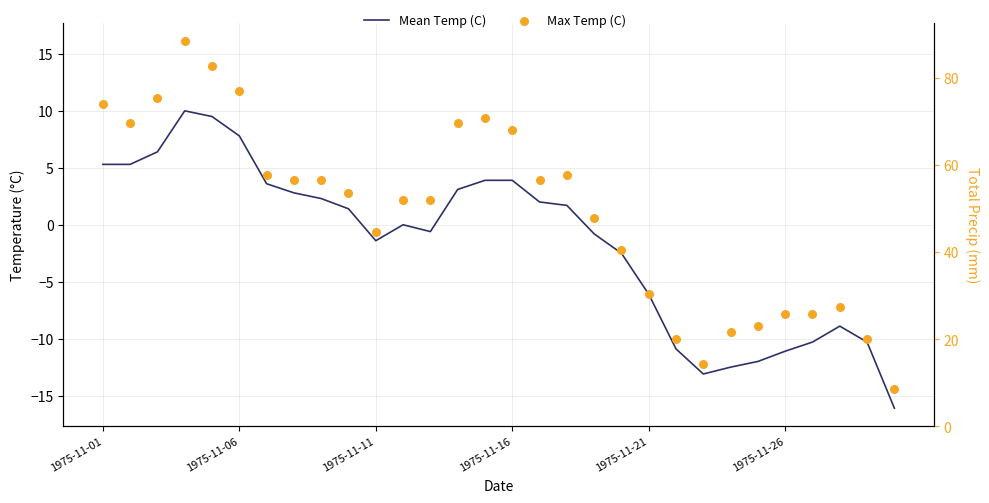

At how many categories does at least one series exceed -10?

26